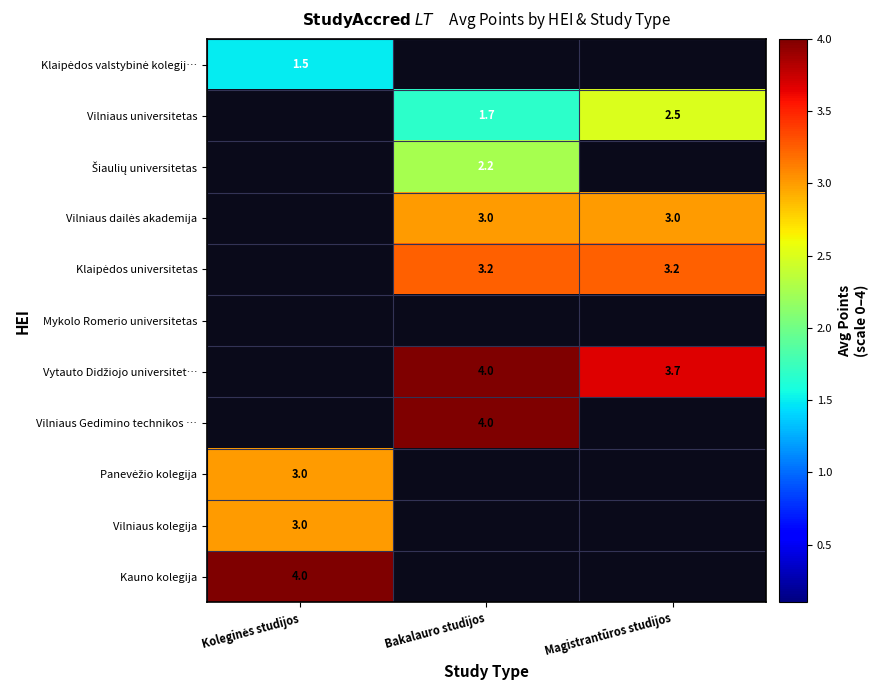

The value of Vilniaus universitetas at Magistrantūros studijos is 2.5. True or false?

True